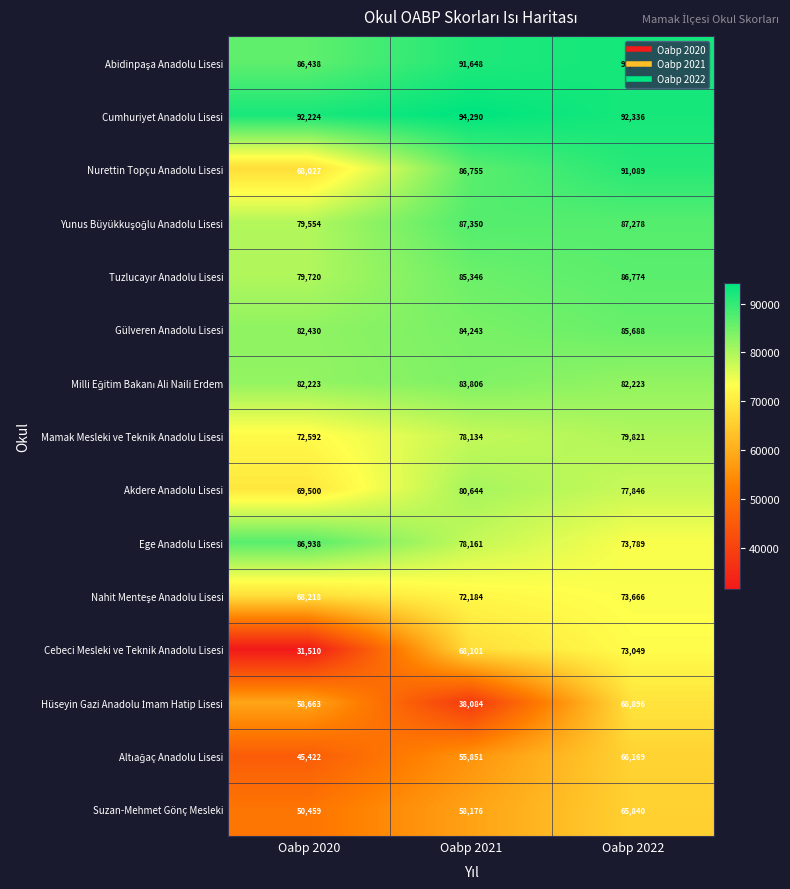

What is the sum of all Suzan-Mehmet Gönç Mesleki values?

174475